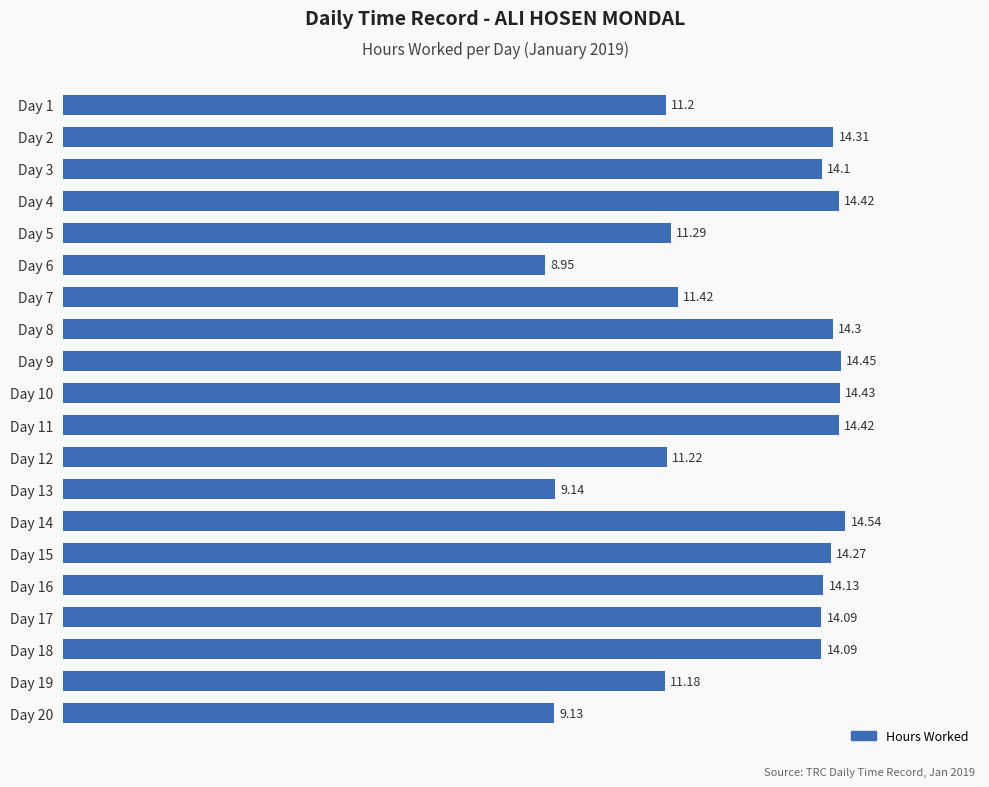

Between Day 15 and Day 4, which is larger?

Day 4